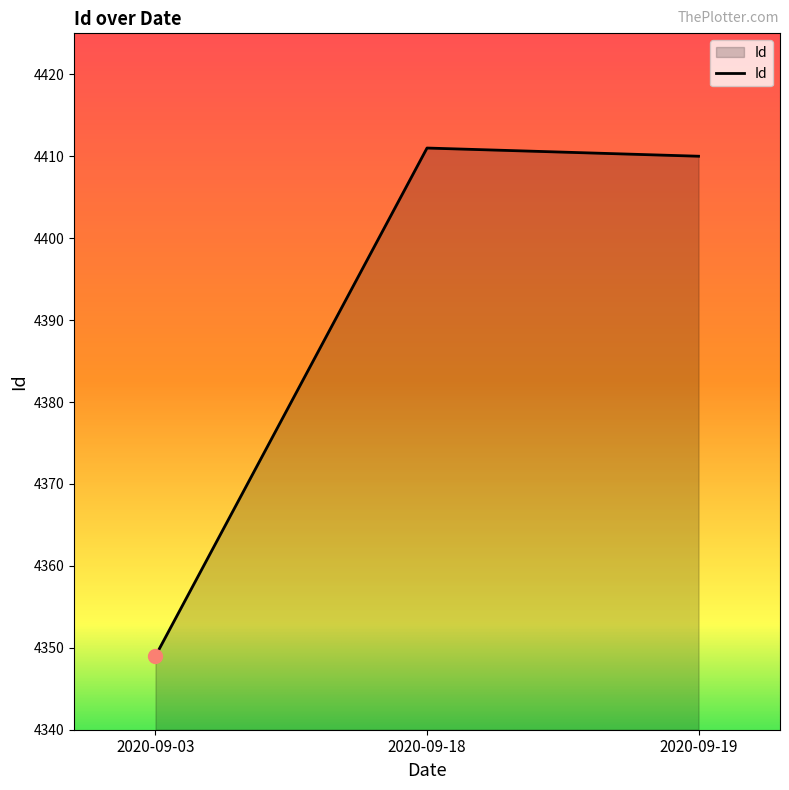

List the labels in order of value, smallest first.

2020-09-03, 2020-09-19, 2020-09-18